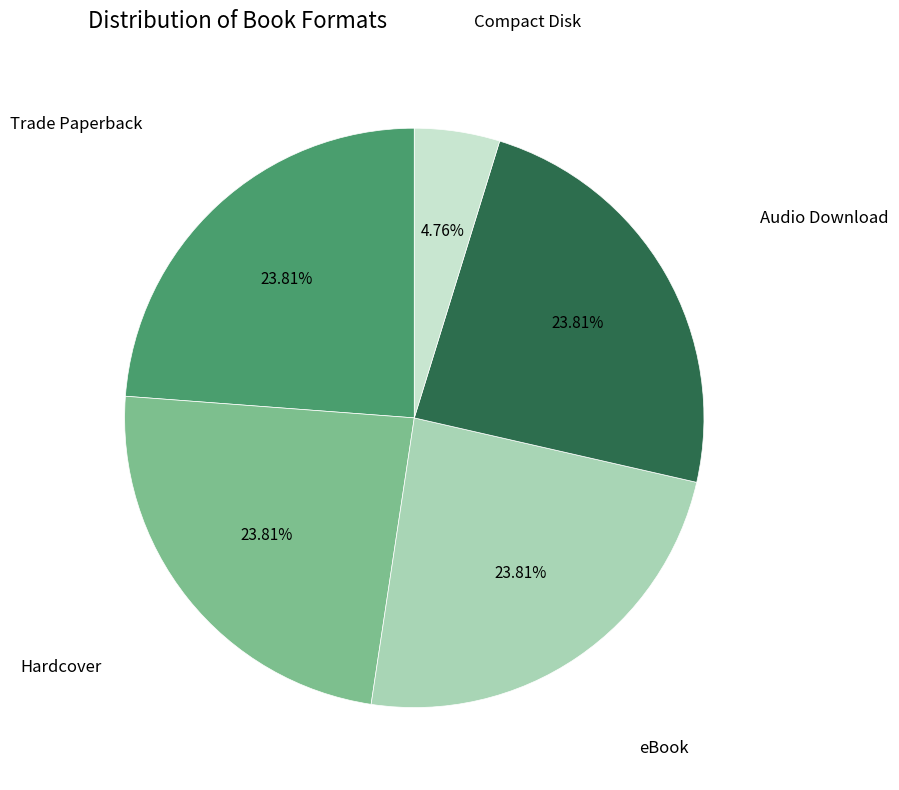

Is there any slice that represents more than half of the pie?

No